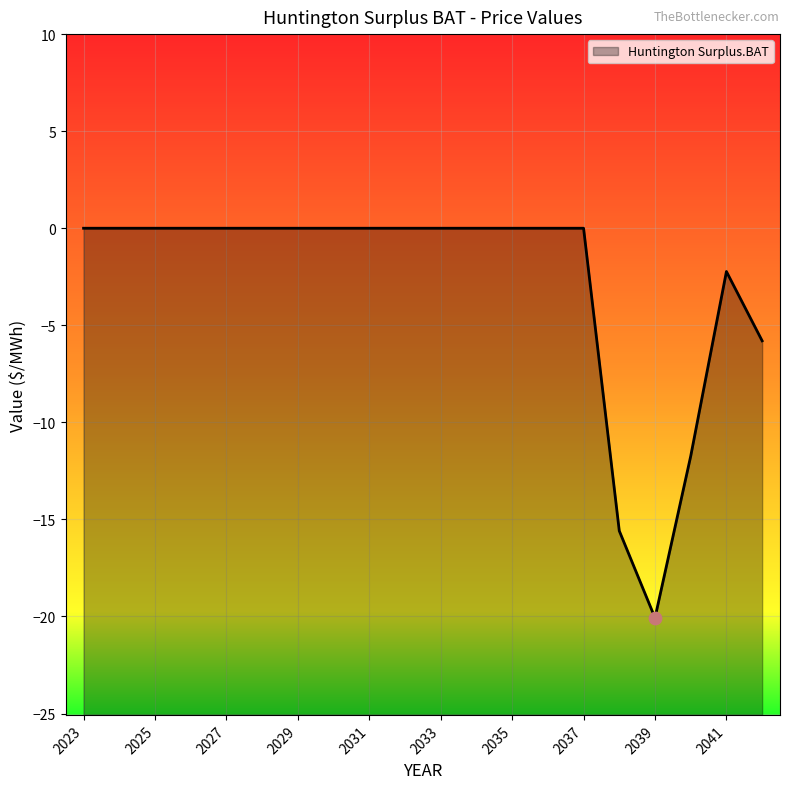

What is the change in value from 2029 to 2040?

-11.7